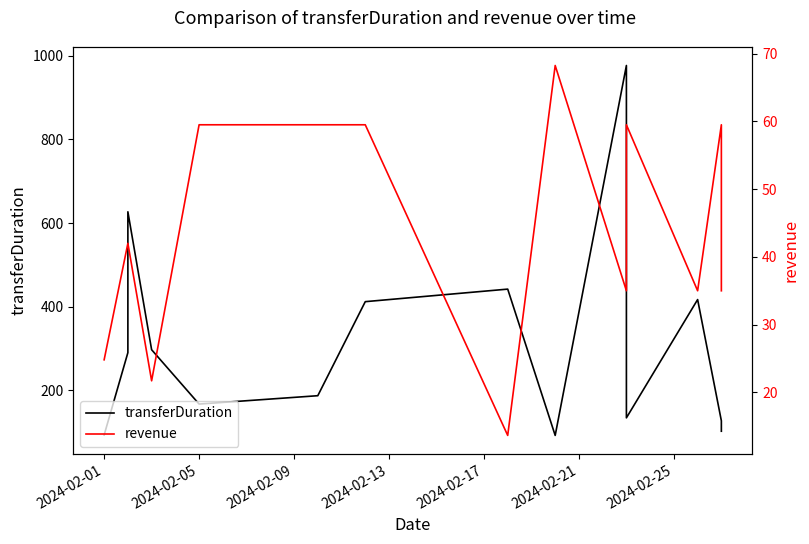

Which series has the largest range (max minus min)?

transferDuration